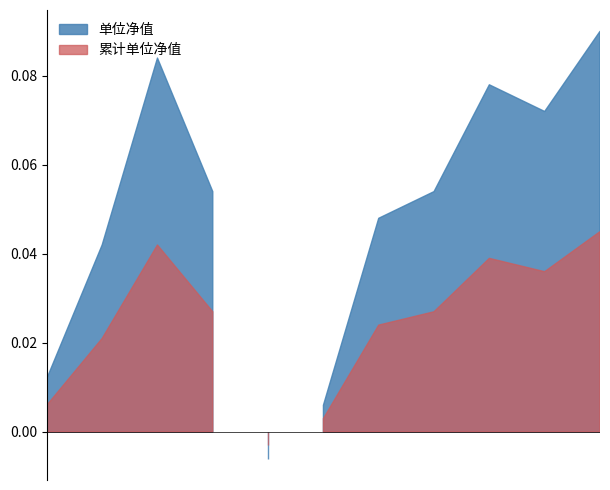

True or false: 累计单位净值 and 单位净值 intersect in this chart.

False